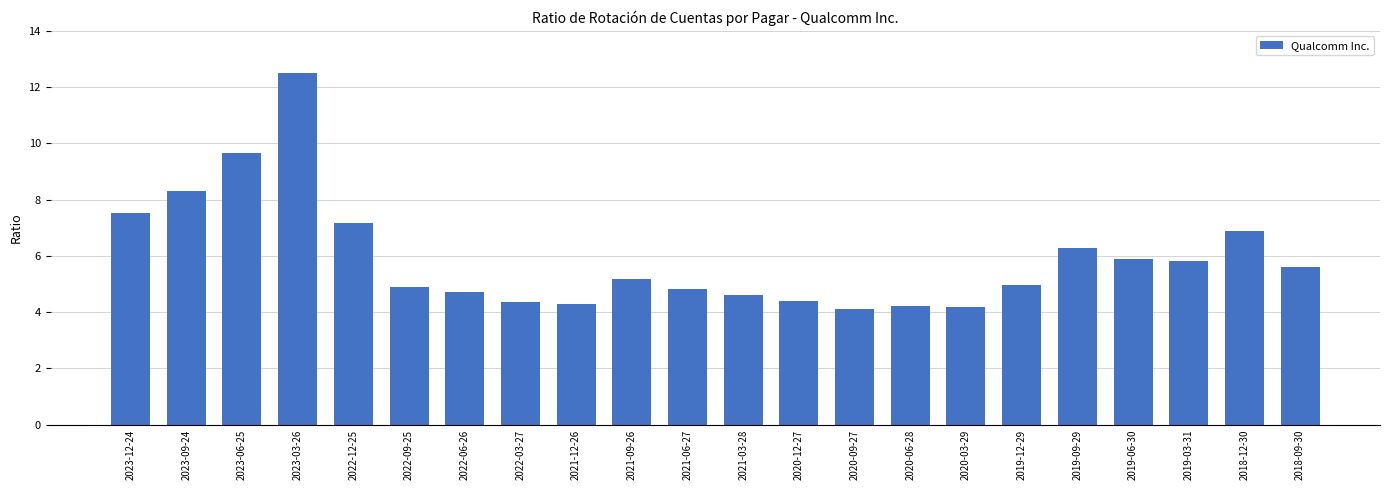

What is the greatest value displayed?

12.5